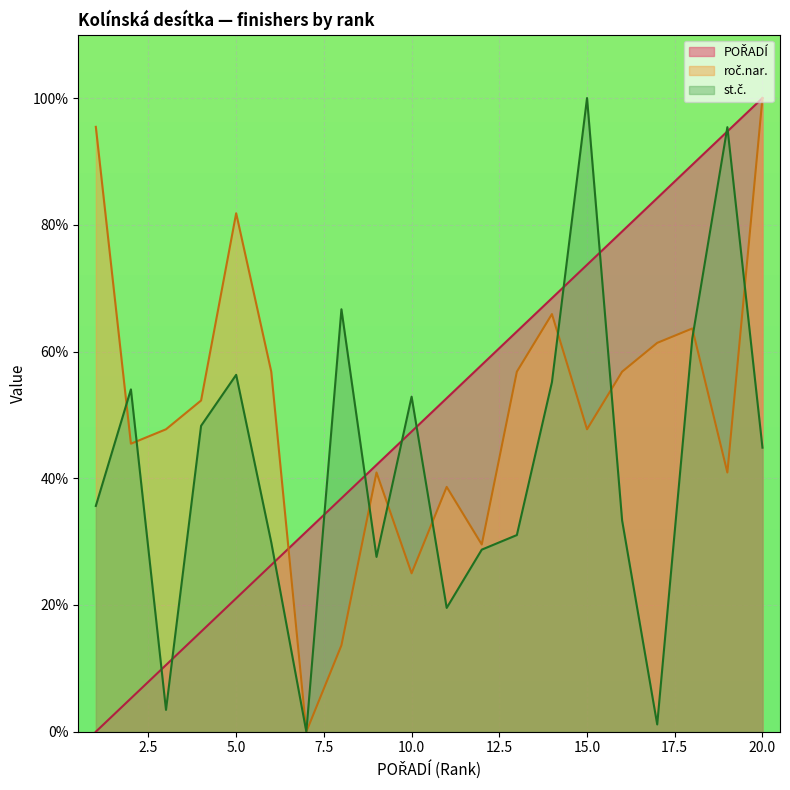

The value of POŘADÍ at 9 is 42.1. True or false?

True